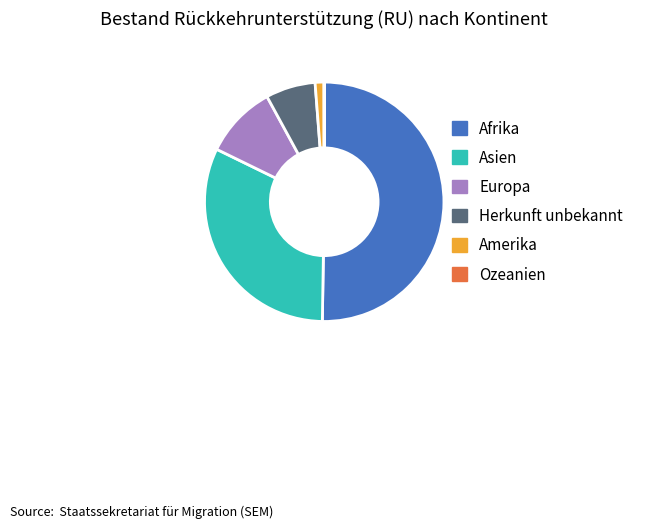

The Afrika slice represents 50% of the pie. True or false?

True